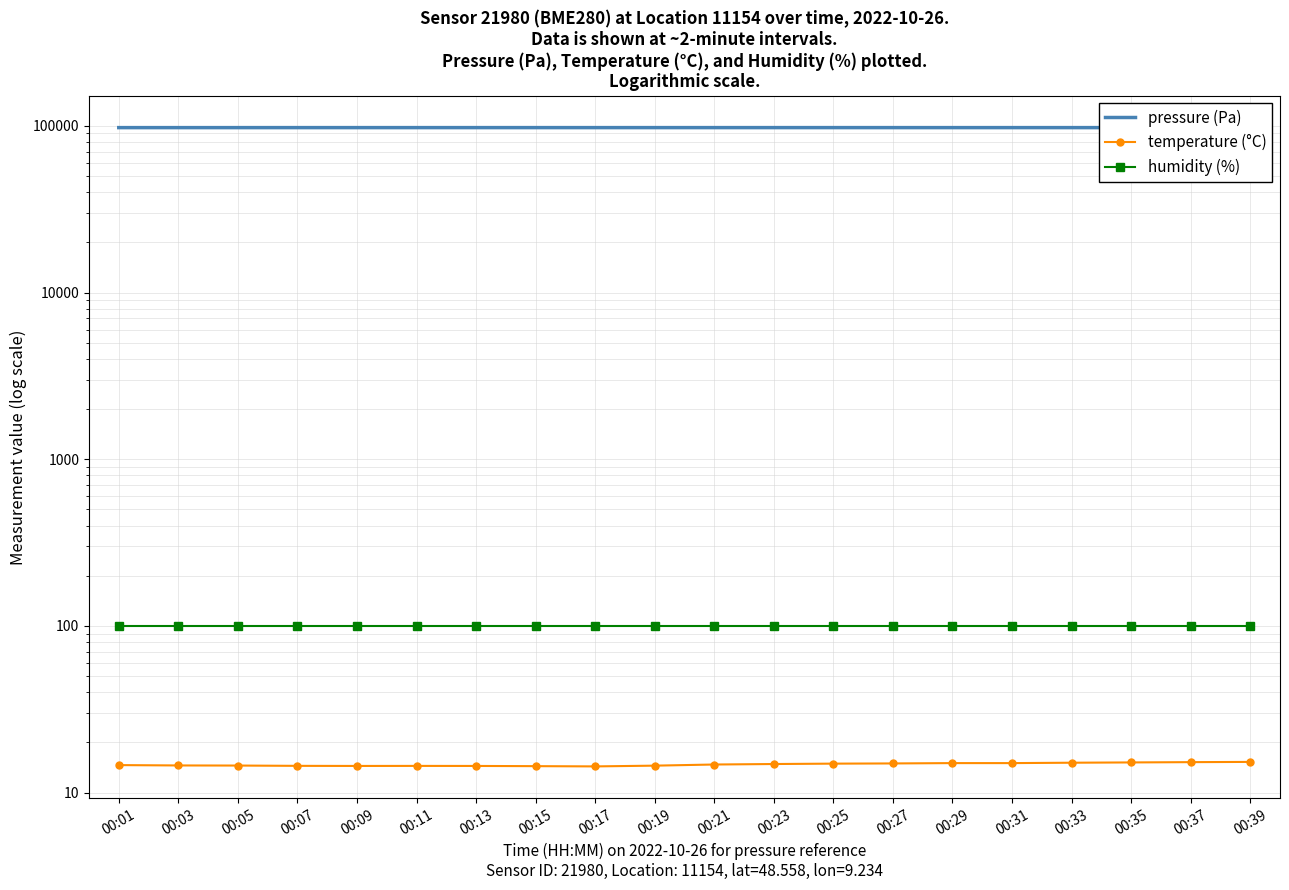

Where is the first local maximum for pressure (Pa)?

00:15